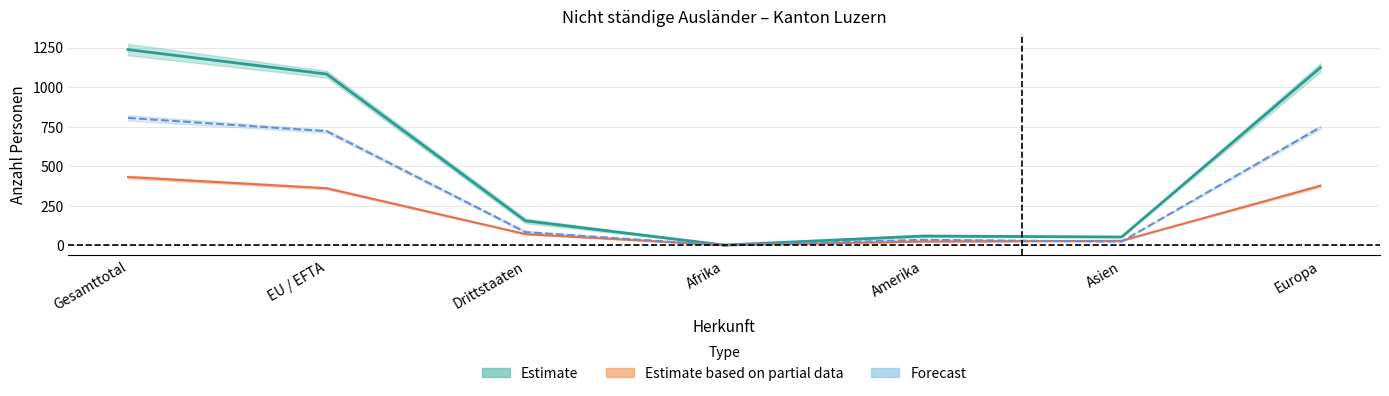

What is the difference between the second highest and minimum values in the 18_65_Maenner series?

747